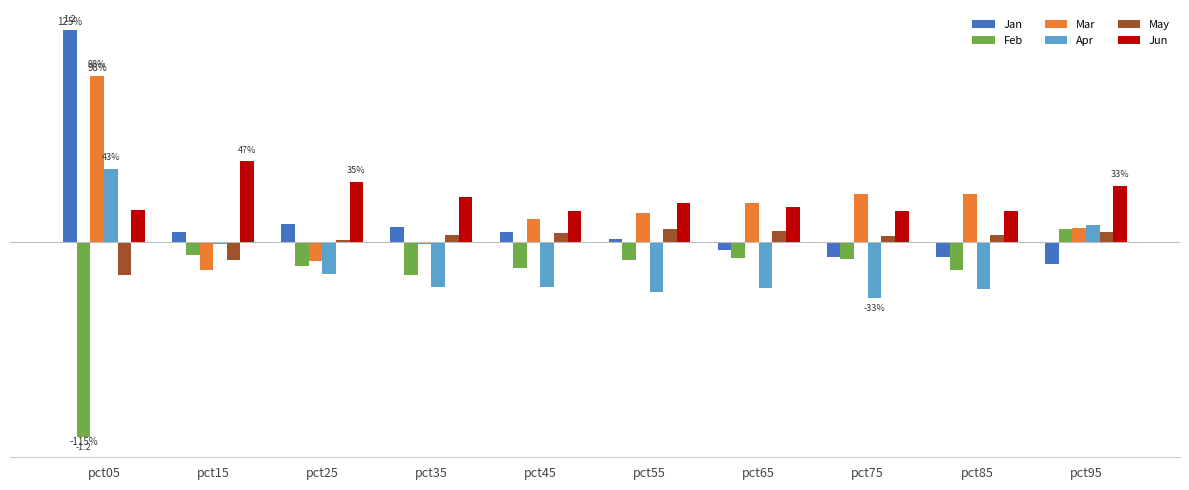

Is it true that Apr equals -0.2 at pct25?

True